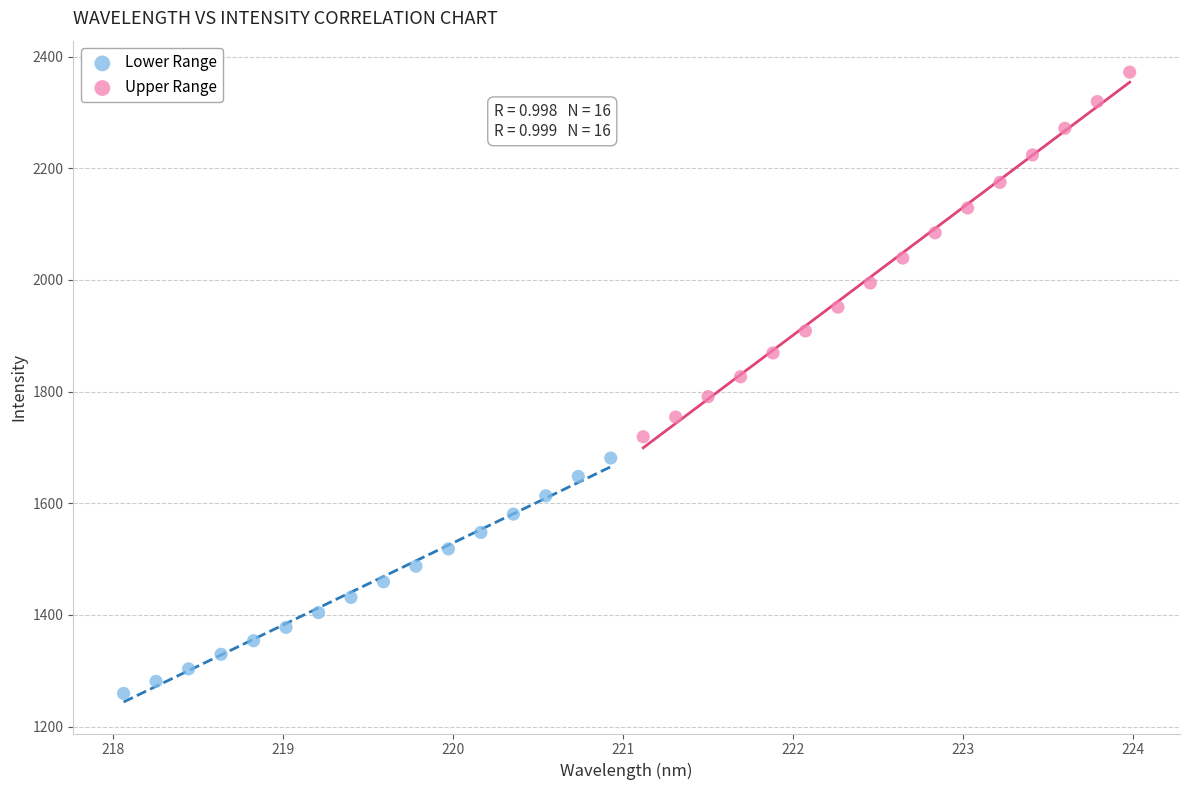

Which series contains the highest Y value?

Upper Range